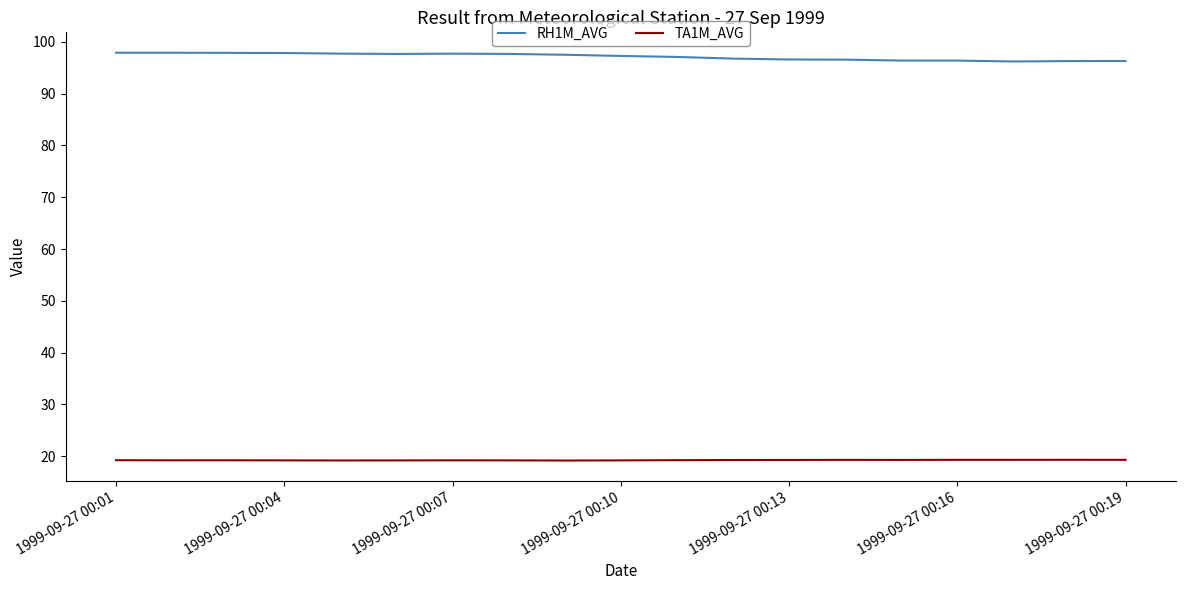

List the series in order of their peak value, lowest first.

TA1M_AVG, RH1M_AVG